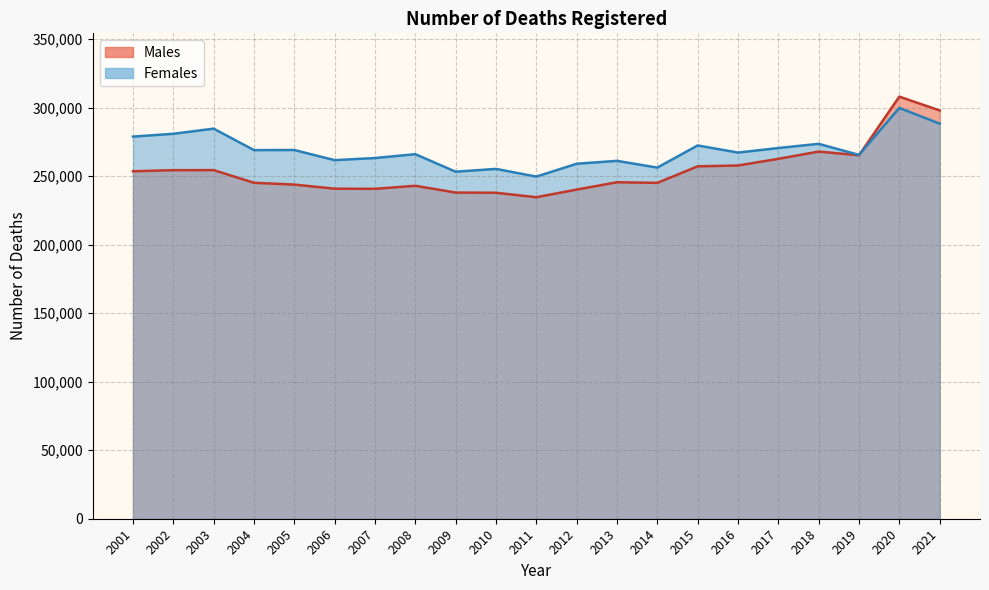

Which series has the largest total across all categories?

Females